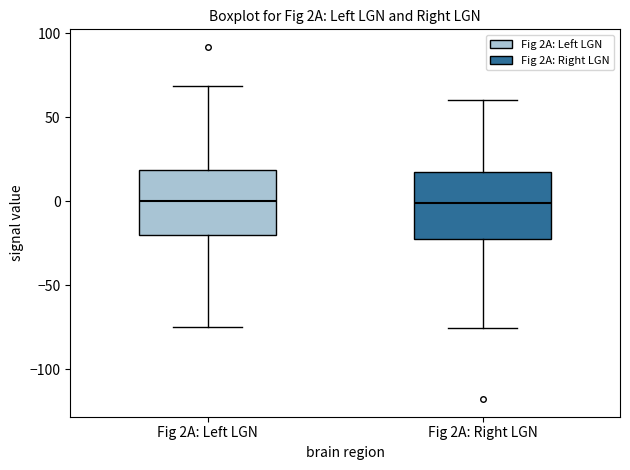

Where does the upper whisker of the box for Fig 2A: Left LGN end on the y-axis? The values are not printed on the chart, so give them approximately, as read against the axis.

70